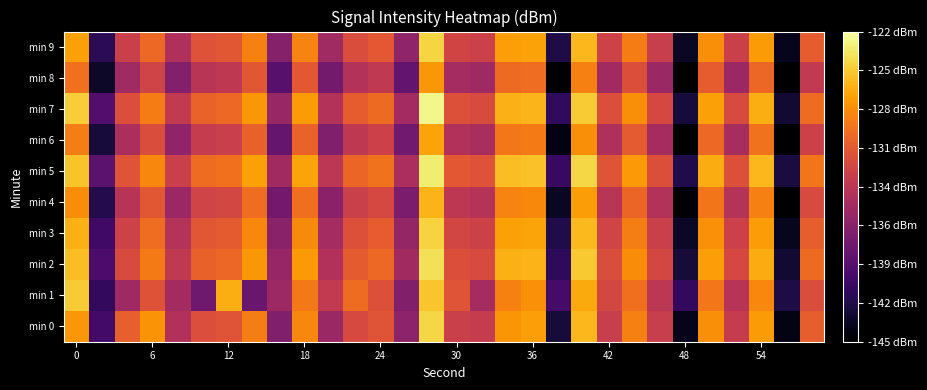

Which series has the widest spread of values?

min 7